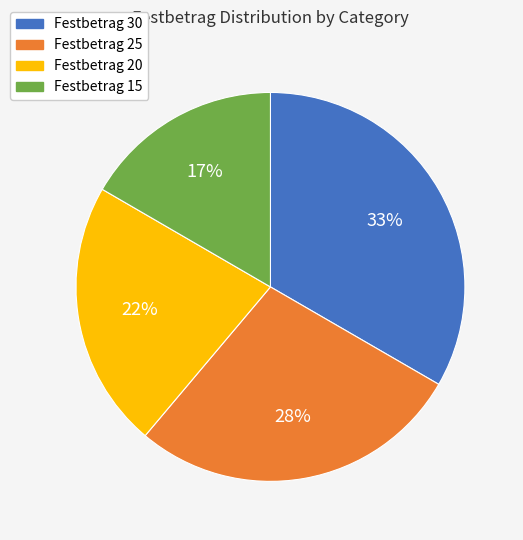

To the nearest percent, what is the difference between the Festbetrag 25 and Festbetrag 15 slice percentages?

11%